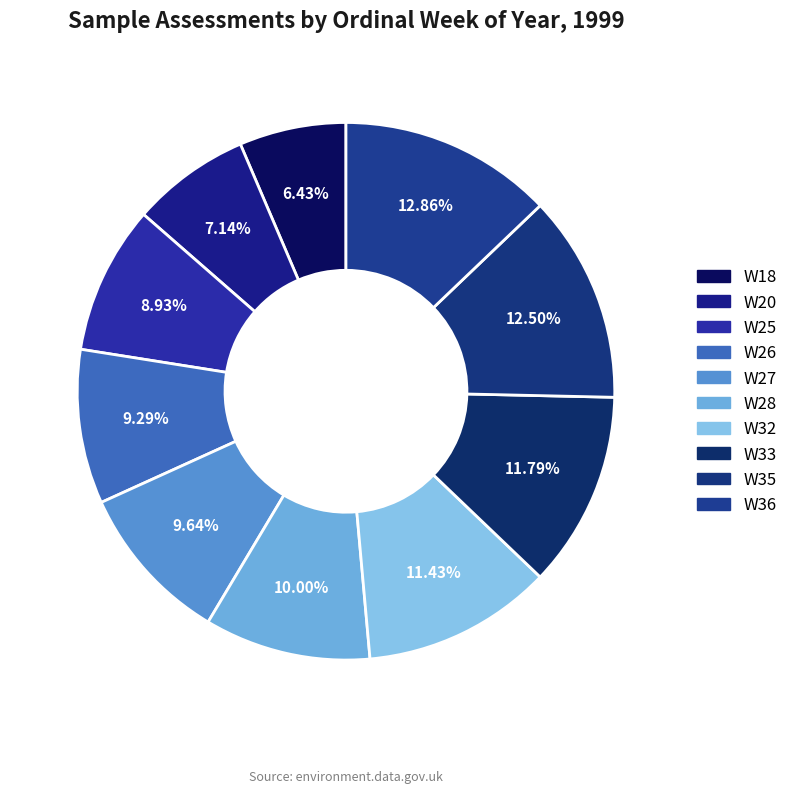

Does W20 represent more than half of the total?

No